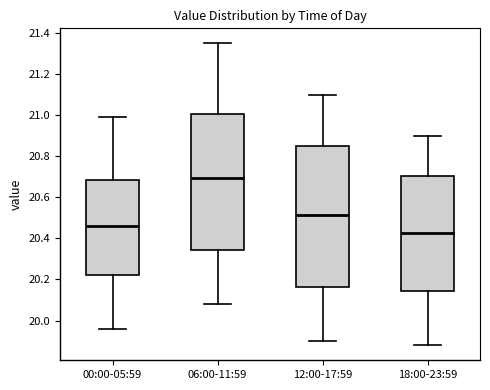

Where is the lower edge of the box for 18:00-23:59 on the y-axis? The values are not printed on the chart, so give them approximately, as read against the axis.

20.14